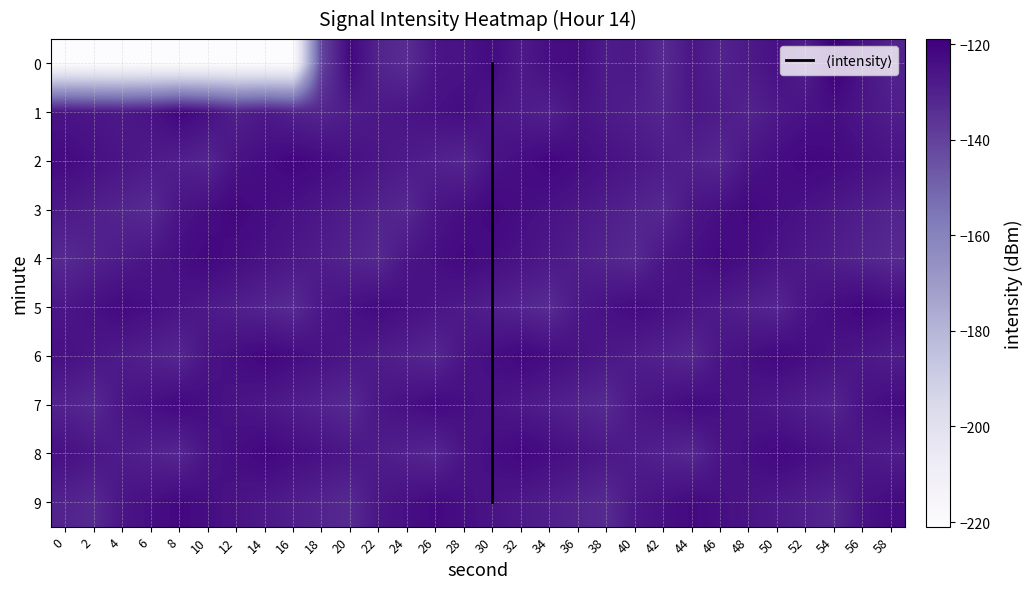

Is it true that 4 equals -127.4 at 52?

True